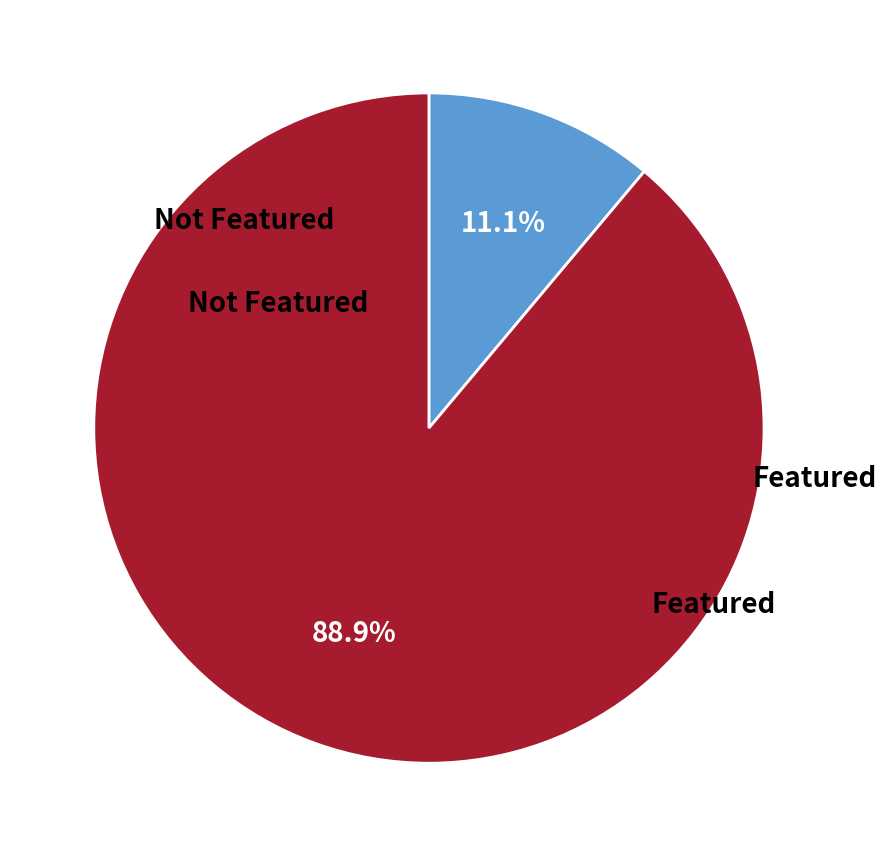

Does any single category account for the majority?

Yes